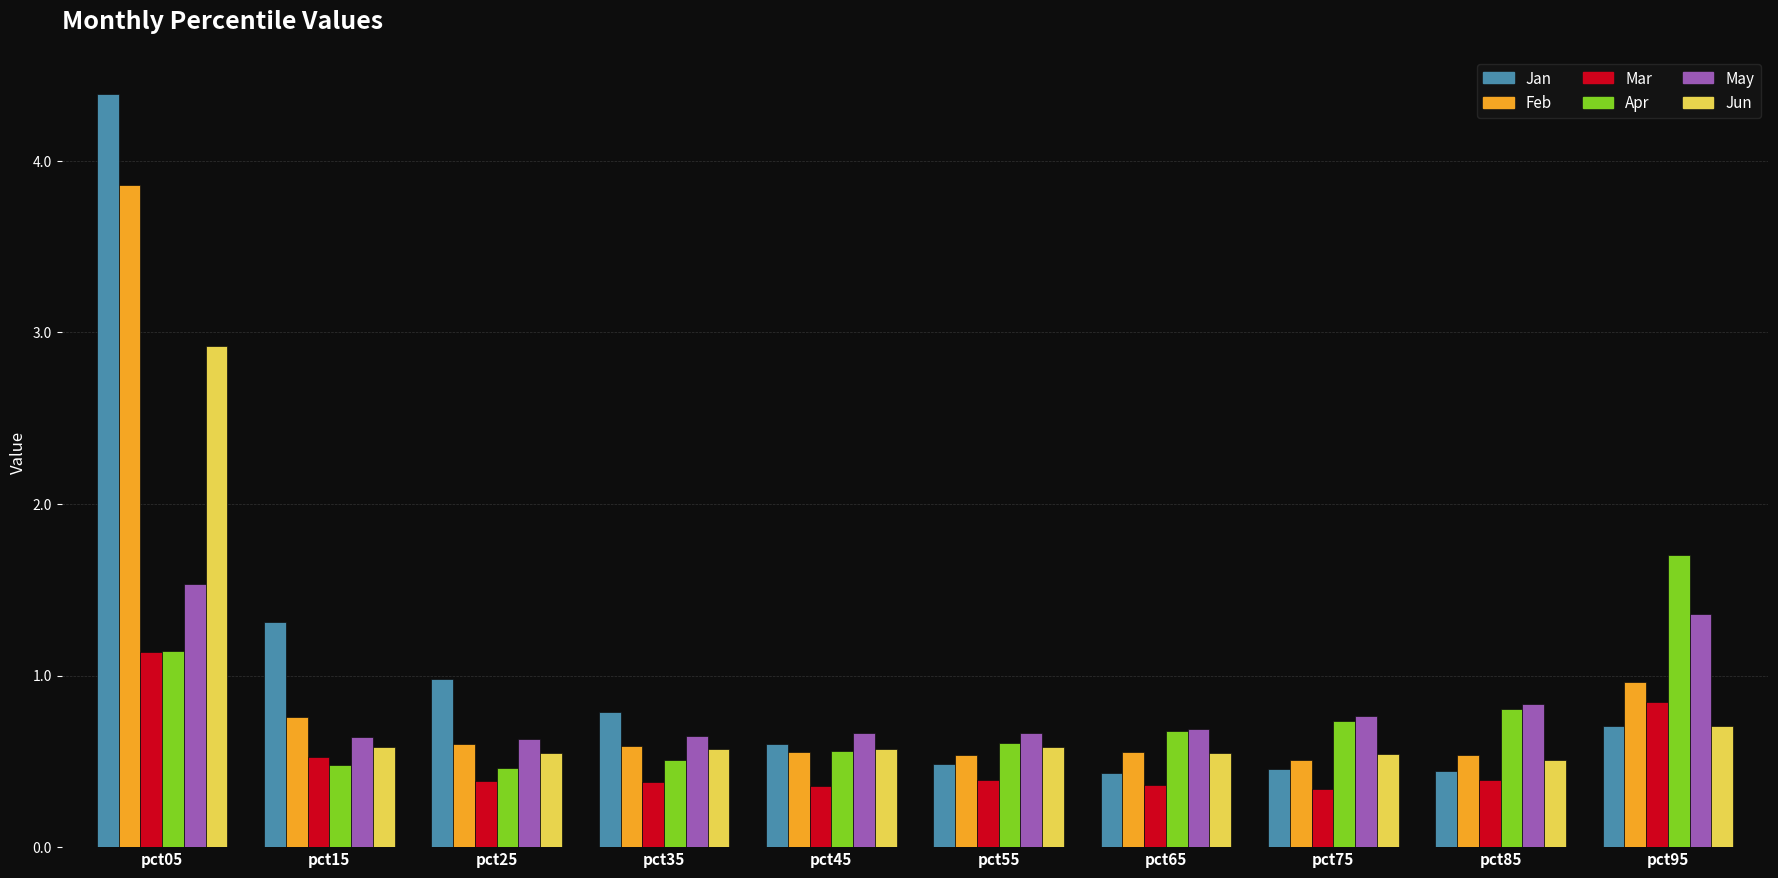

What is the maximum value shown in the chart?

4.4